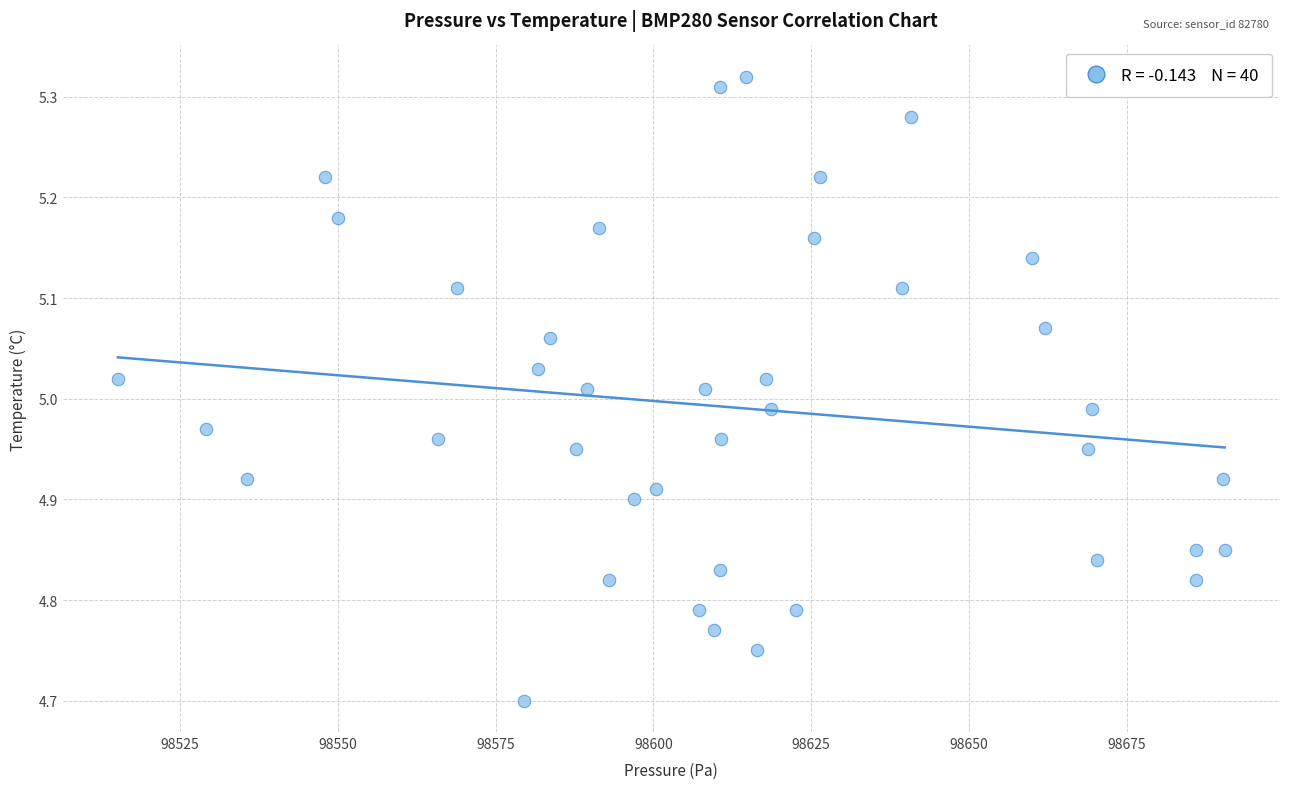

What is the range of Y values (max minus min)?

0.6